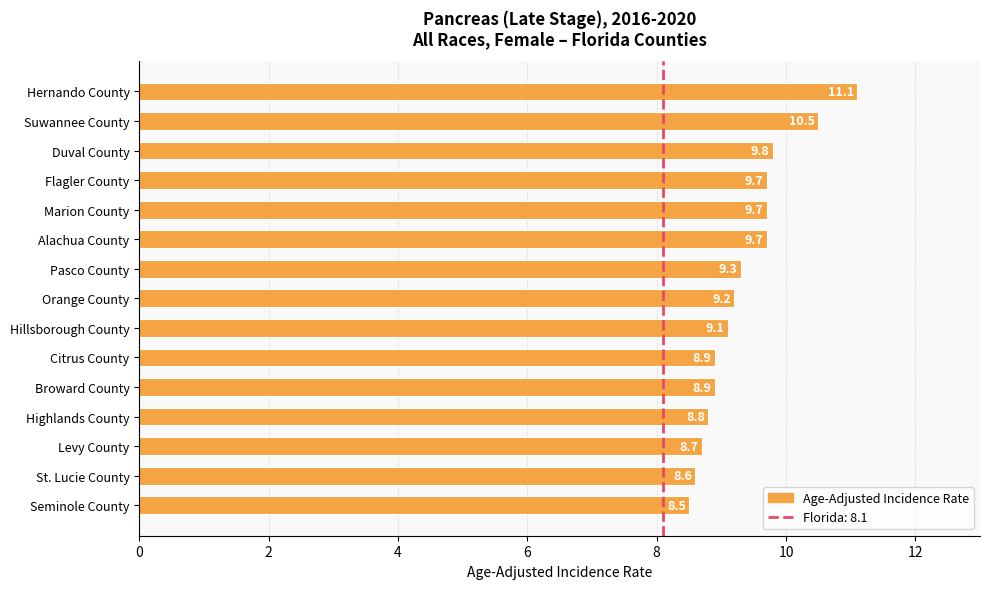

What is the difference between the values at Flagler County and Levy County?

1.0